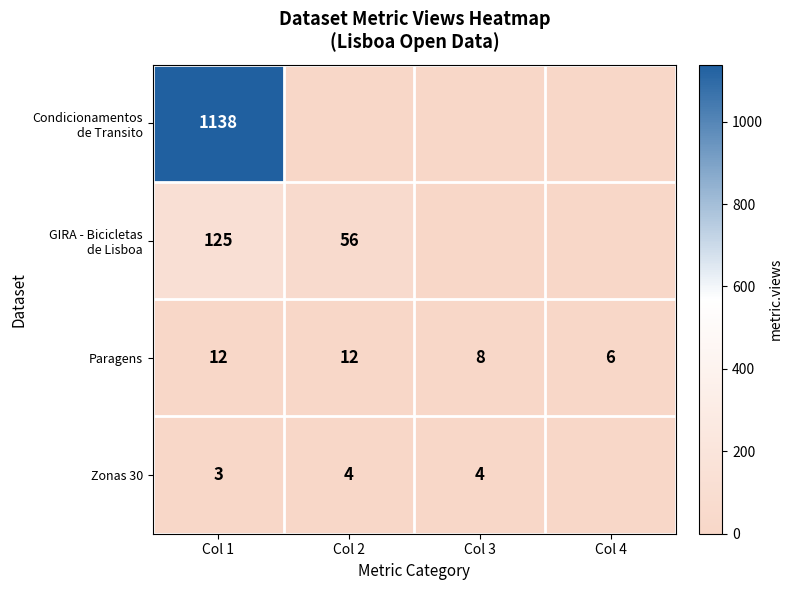

What is the sum of all Paragens values?

38